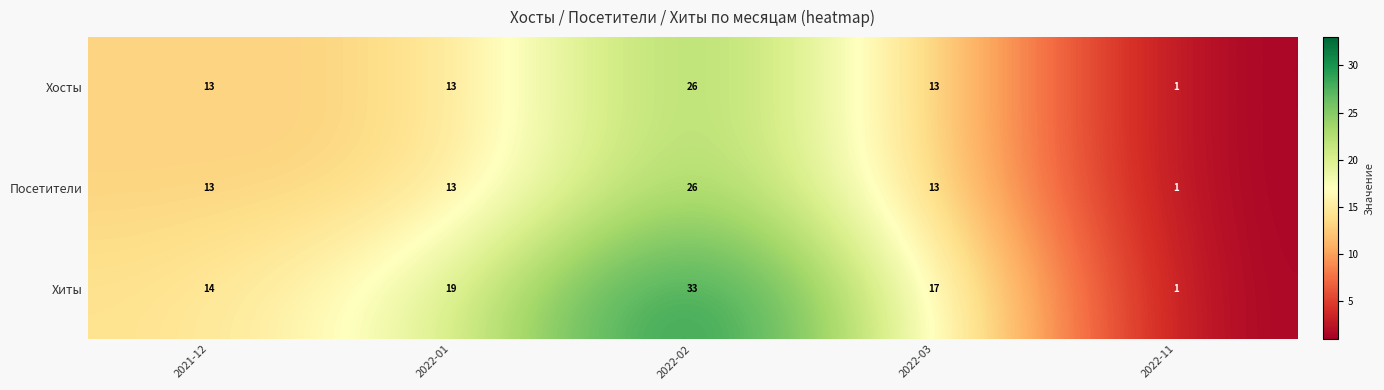

What is the total value across all series at 2022-01?

45